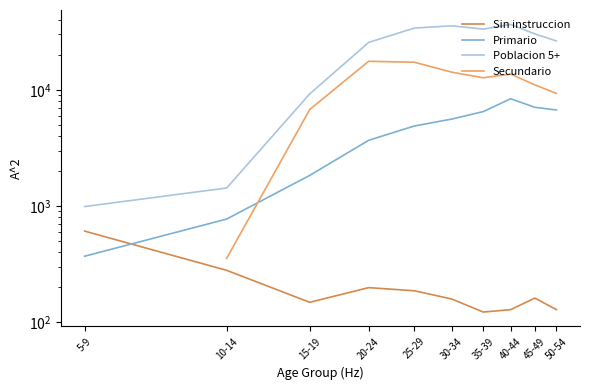

True or false: Sin instruccion and Secundario cross at least once.

False